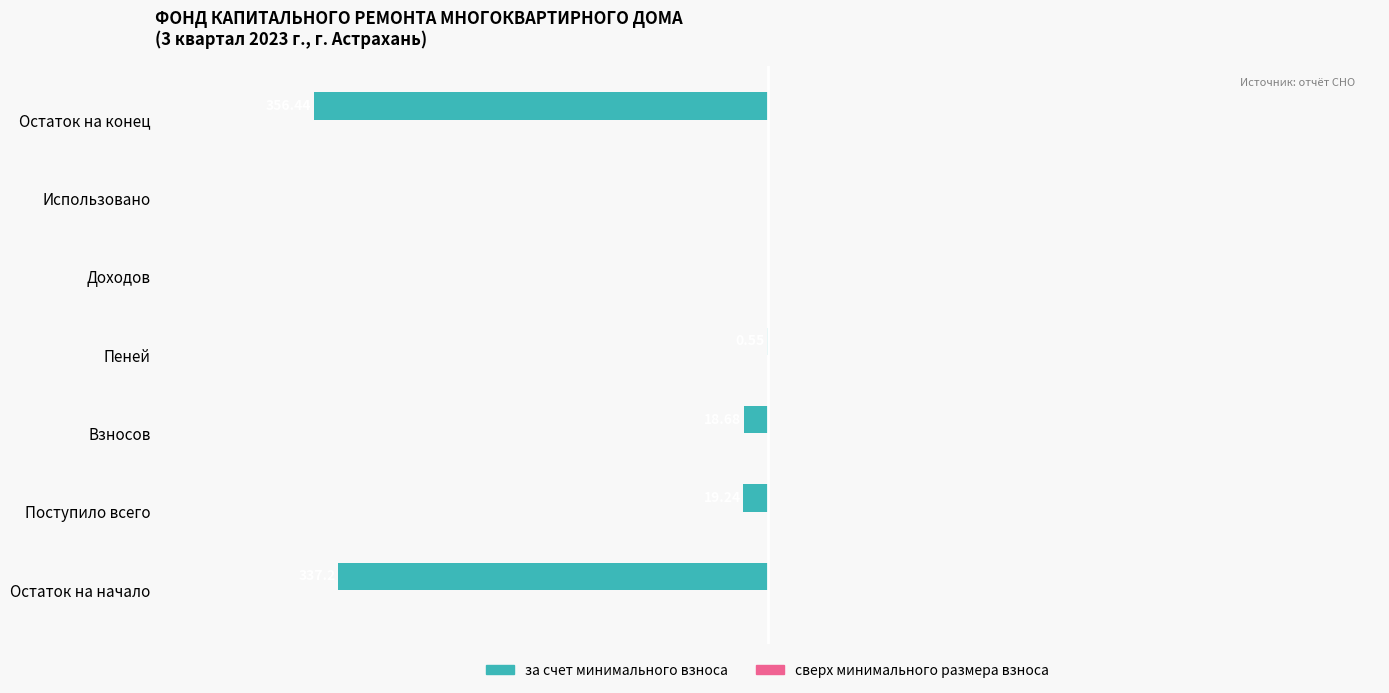

Are the bars horizontal?

Yes